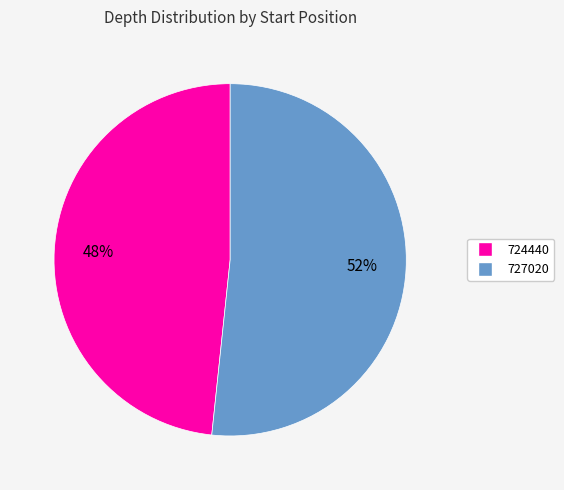

To the nearest percent, what is the average slice percentage?

50%